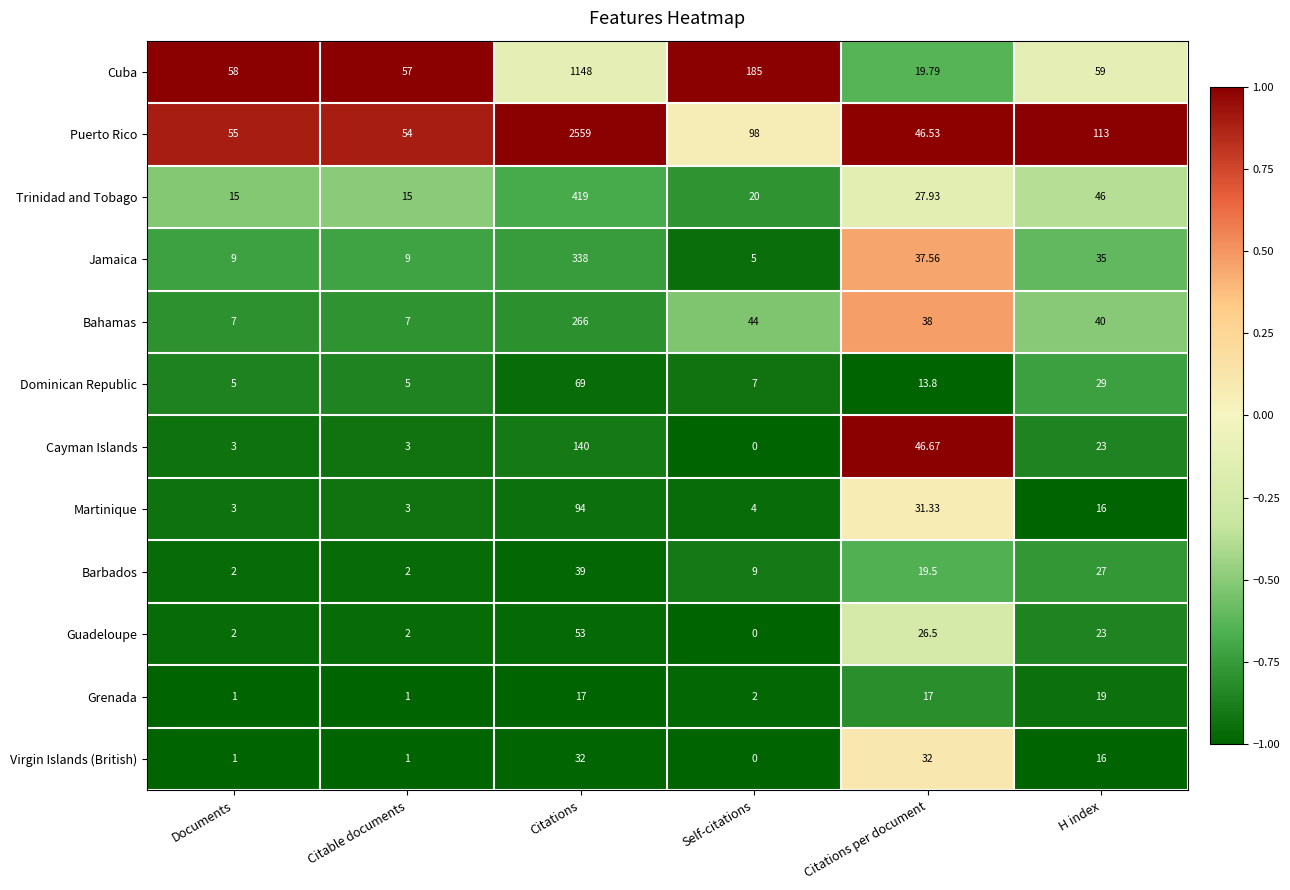

Between Documents and Citations per document, which series saw the biggest shift?

Cayman Islands